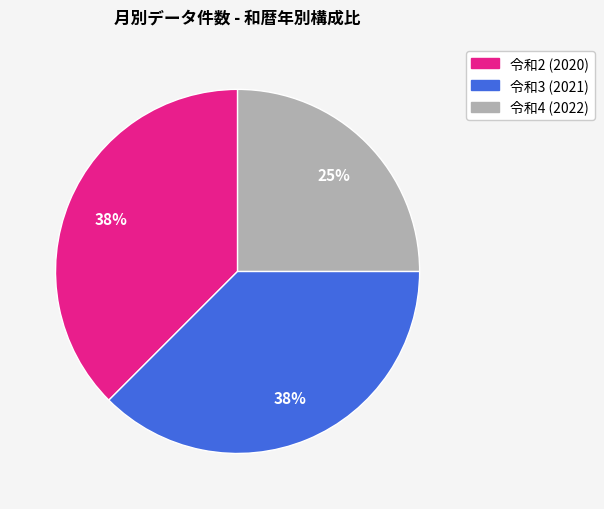

Is there any slice that represents more than half of the pie?

No